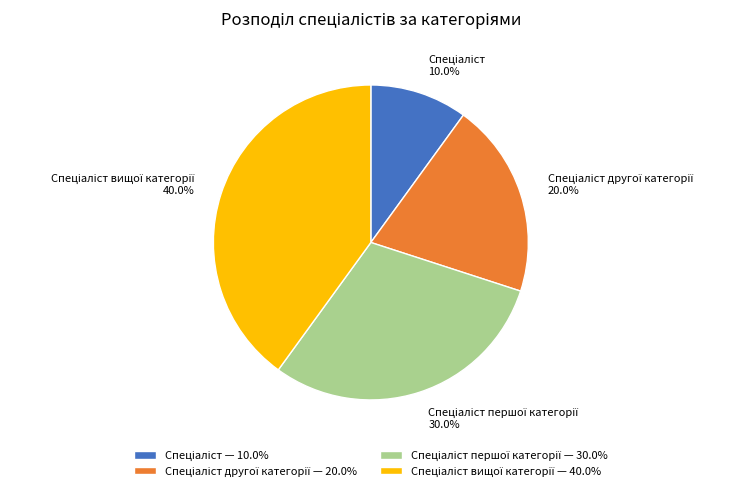

Is there any slice that represents more than half of the pie?

No